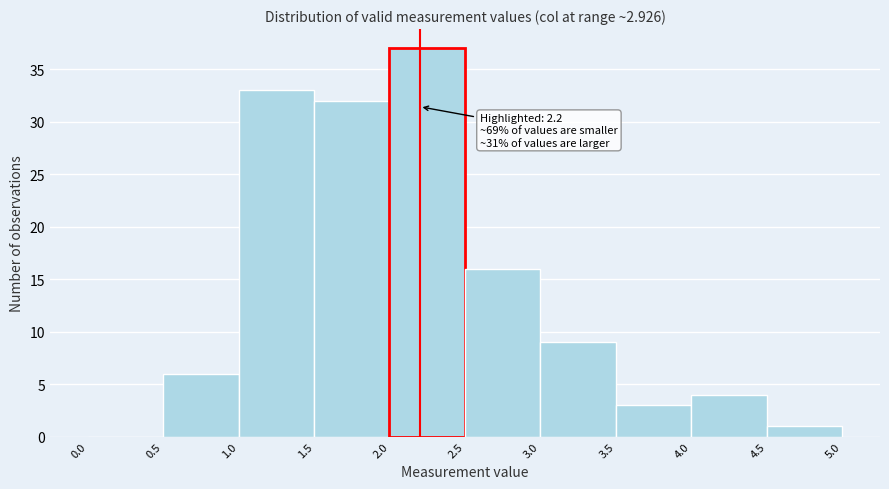

Over which range of the x-axis is the bar tallest?

2.0 to 2.5